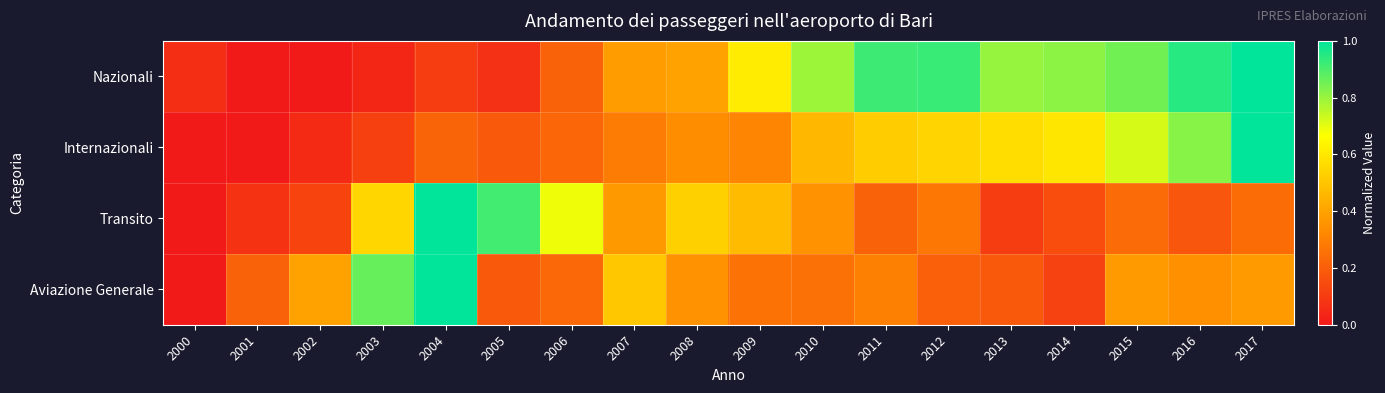

Reading left to right, list all the values displayed in this chart.

Nazionali: 2000=0.1	2001=0.0	2002=0.0	2003=0.0	2004=0.1	2005=0.1	2006=0.2	2007=0.4	2008=0.4	2009=0.6	2010=0.8	2011=0.9	2012=0.9	2013=0.8	2014=0.8	2015=0.9	2016=0.9	2017=1.0
Internazionali: 2000=0.0	2001=0.0	2002=0.1	2003=0.1	2004=0.2	2005=0.2	2006=0.2	2007=0.3	2008=0.3	2009=0.3	2010=0.5	2011=0.5	2012=0.5	2013=0.6	2014=0.6	2015=0.7	2016=0.8	2017=1.0
Transito: 2000=0.0	2001=0.1	2002=0.1	2003=0.6	2004=1.0	2005=0.9	2006=0.7	2007=0.4	2008=0.5	2009=0.5	2010=0.4	2011=0.2	2012=0.3	2013=0.1	2014=0.2	2015=0.2	2016=0.2	2017=0.2
Aviazione Generale: 2000=0.0	2001=0.2	2002=0.4	2003=0.9	2004=1.0	2005=0.2	2006=0.2	2007=0.5	2008=0.4	2009=0.3	2010=0.3	2011=0.3	2012=0.2	2013=0.2	2014=0.1	2015=0.4	2016=0.3	2017=0.4